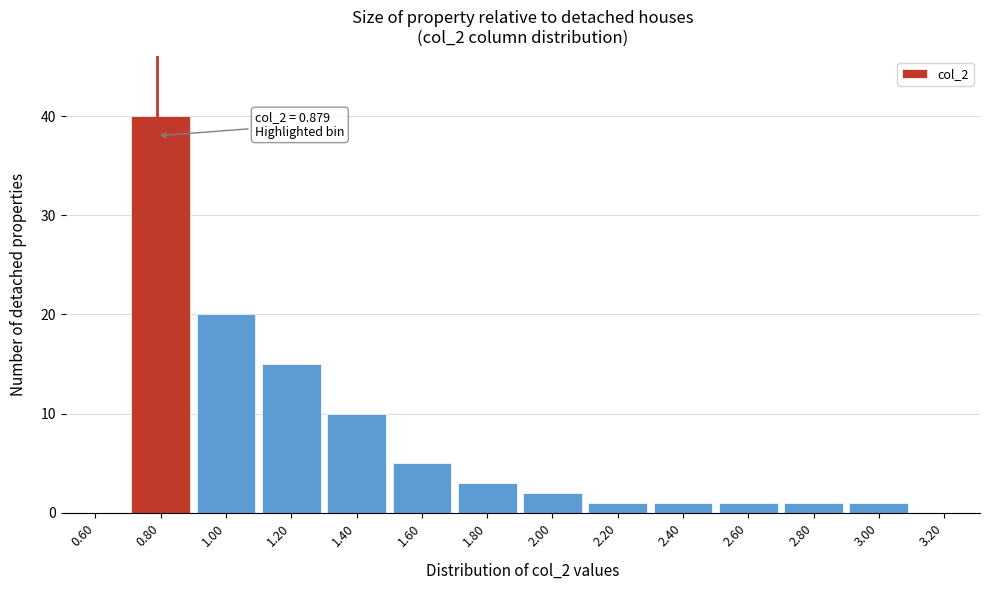

Reading right to left, list all the values displayed in this chart.

3.20=0	3.00=1	2.80=1	2.60=1	2.40=1	2.20=1	2.00=2	1.80=3	1.60=5	1.40=10	1.20=15	1.00=20	0.80=40	0.60=0